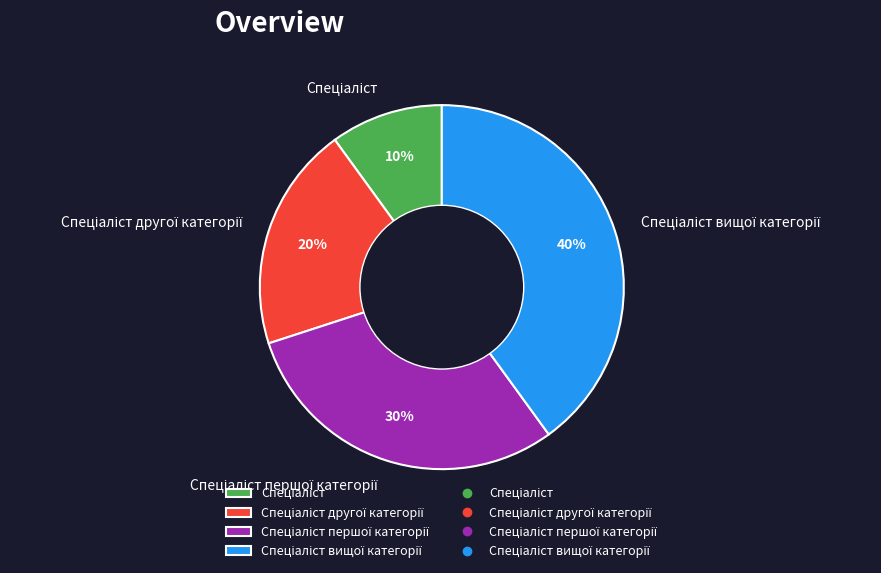

Is there a majority slice in this chart?

No